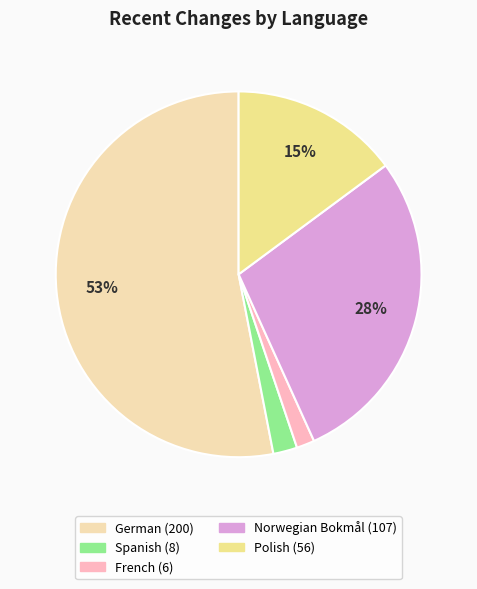

To the nearest percent, what is the difference between the largest and smallest slice percentages?

51%